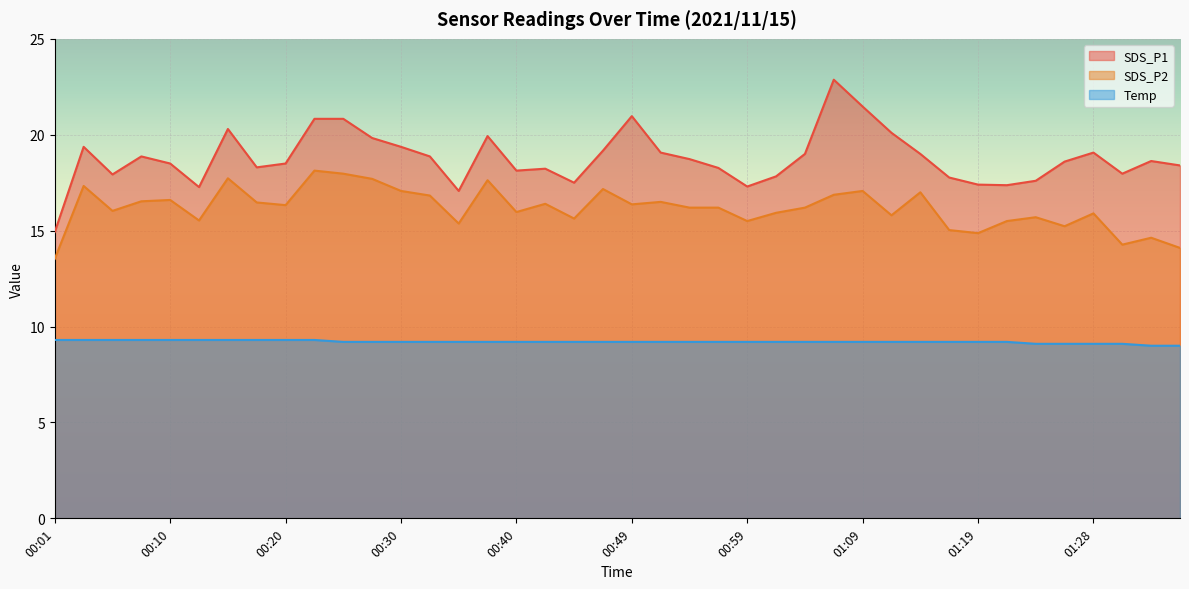

What are all the series names shown in the legend?

SDS_P1, SDS_P2, Temp